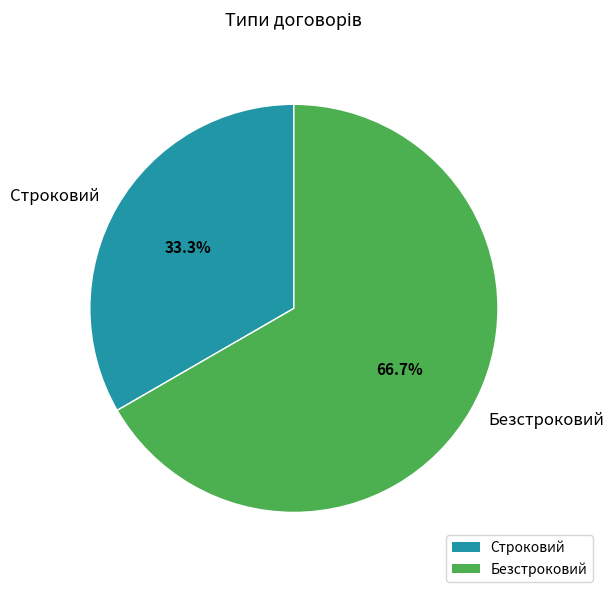

The Безстроковий slice represents 67% of the pie. True or false?

True